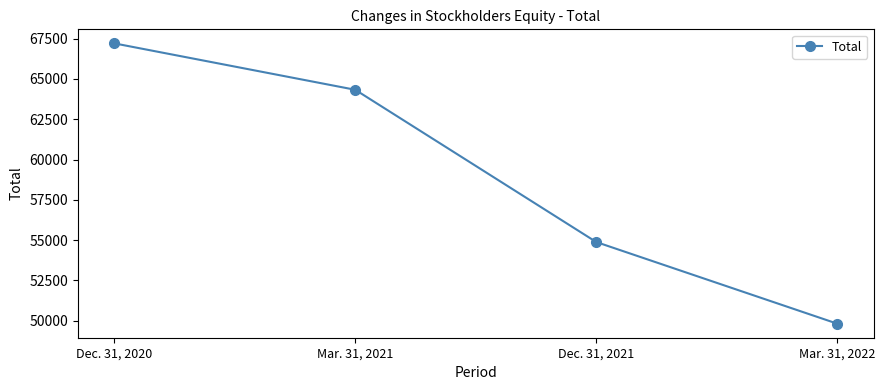

True or false: the data has more than 0 interior local peaks.

False